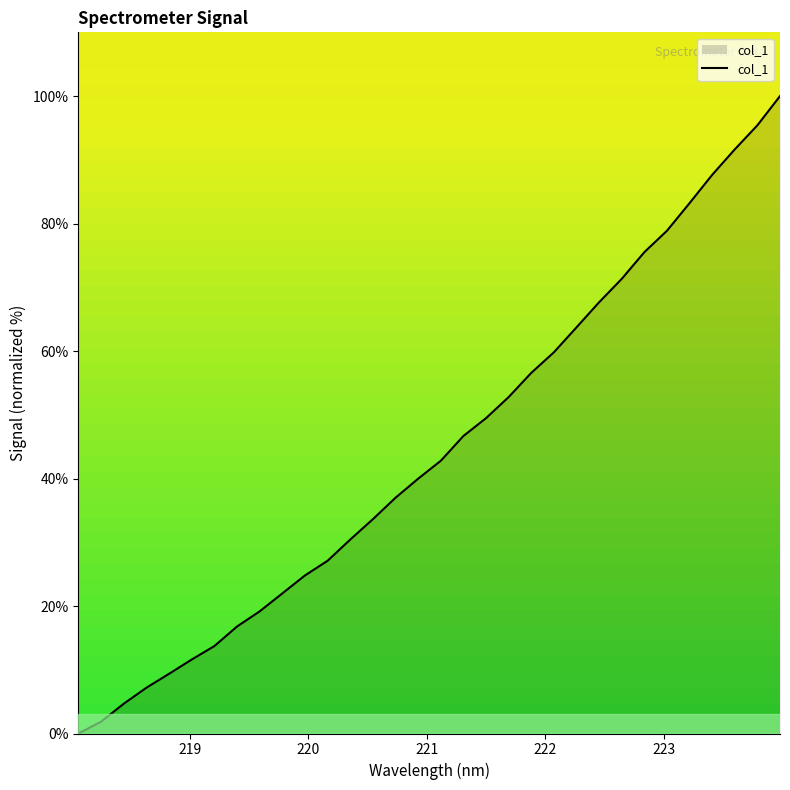

What is the difference between the maximum and minimum values?

100.0